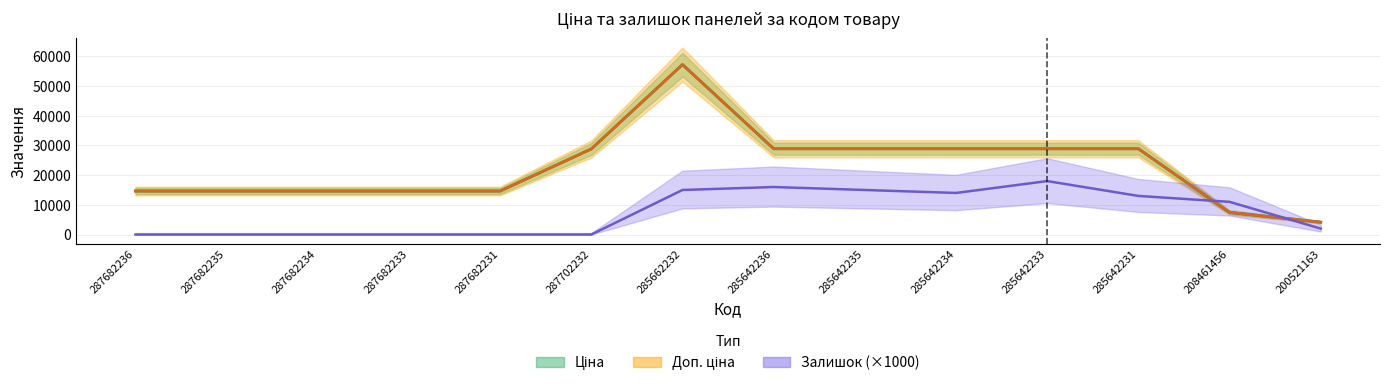

Which category has the lowest value in the Ціна series?

200521163